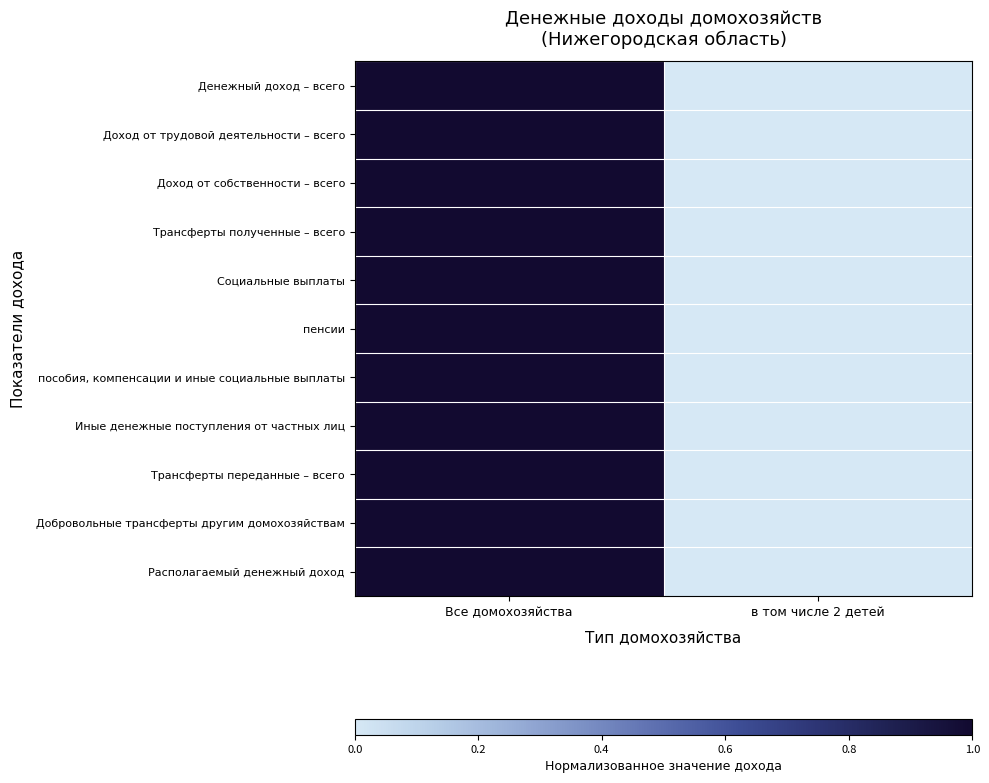

Reading right to left, extract all data points from this chart.

Денежный доход – всего: в том числе 2 детей=0	Все домохозяйства=1
Доход от трудовой деятельности – всего: в том числе 2 детей=0	Все домохозяйства=1
Доход от собственности – всего: в том числе 2 детей=0	Все домохозяйства=1
Трансферты полученные – всего: в том числе 2 детей=0	Все домохозяйства=1
Социальные выплаты: в том числе 2 детей=0	Все домохозяйства=1
пенсии: в том числе 2 детей=0	Все домохозяйства=1
пособия, компенсации и иные социальные выплаты: в том числе 2 детей=0	Все домохозяйства=1
Иные денежные поступления от частных лиц: в том числе 2 детей=0	Все домохозяйства=1
Трансферты переданные – всего: в том числе 2 детей=0	Все домохозяйства=1
Добровольные трансферты другим домохозяйствам: в том числе 2 детей=0	Все домохозяйства=1
Располагаемый денежный доход: в том числе 2 детей=0	Все домохозяйства=1